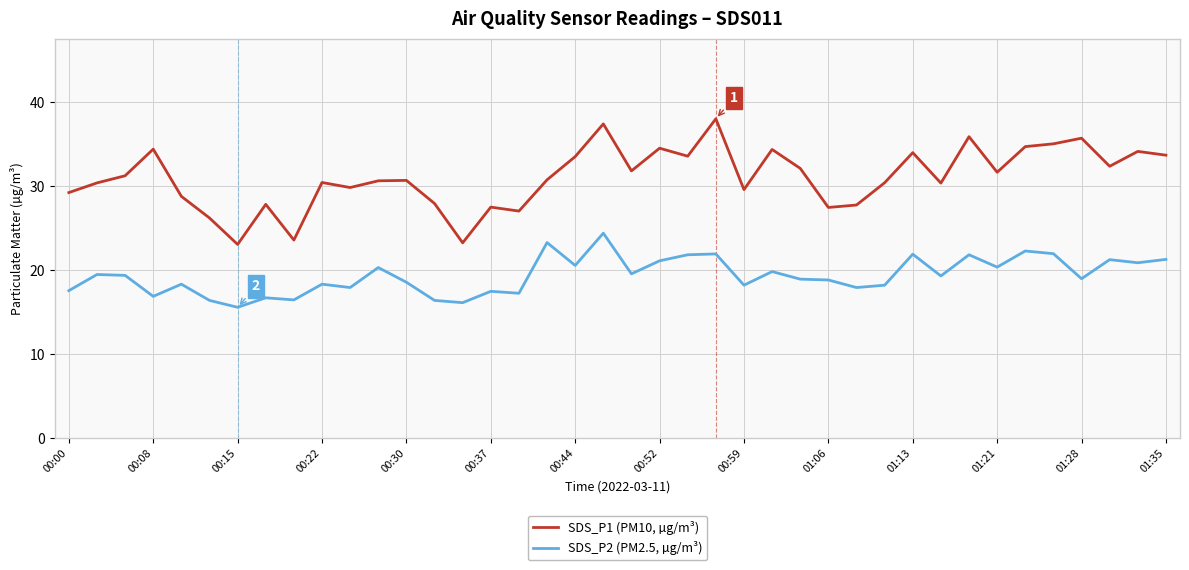

Which series has the largest total across all categories?

SDS_P1 (PM10, µg/m³)